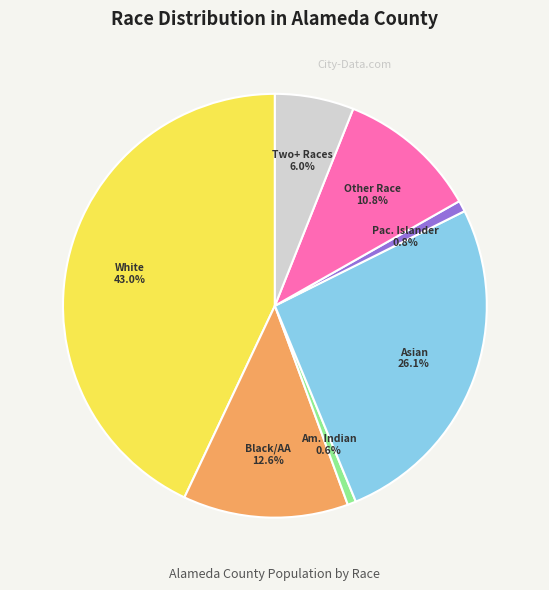

Does any single category account for the majority?

No